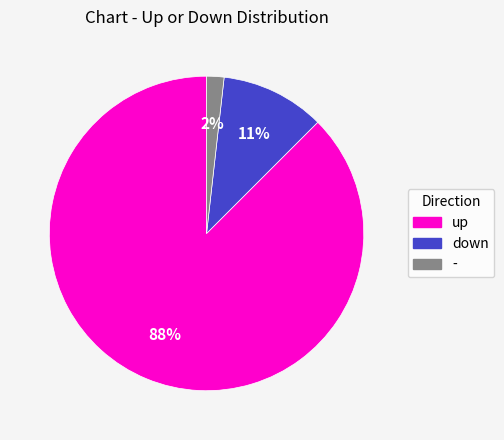

The down slice represents 20% of the pie. True or false?

False